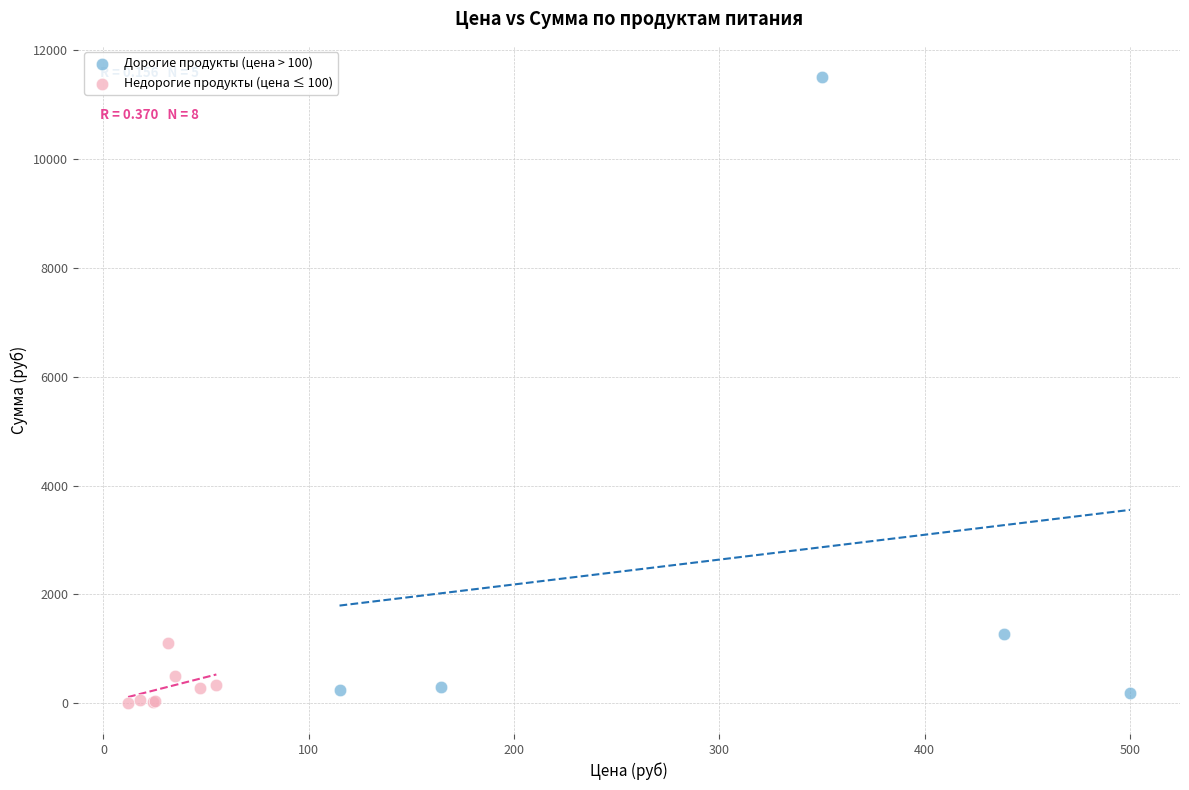

What are all the series names shown in the legend?

Дорогие продукты (цена > 100), Недорогие продукты (цена ≤ 100)